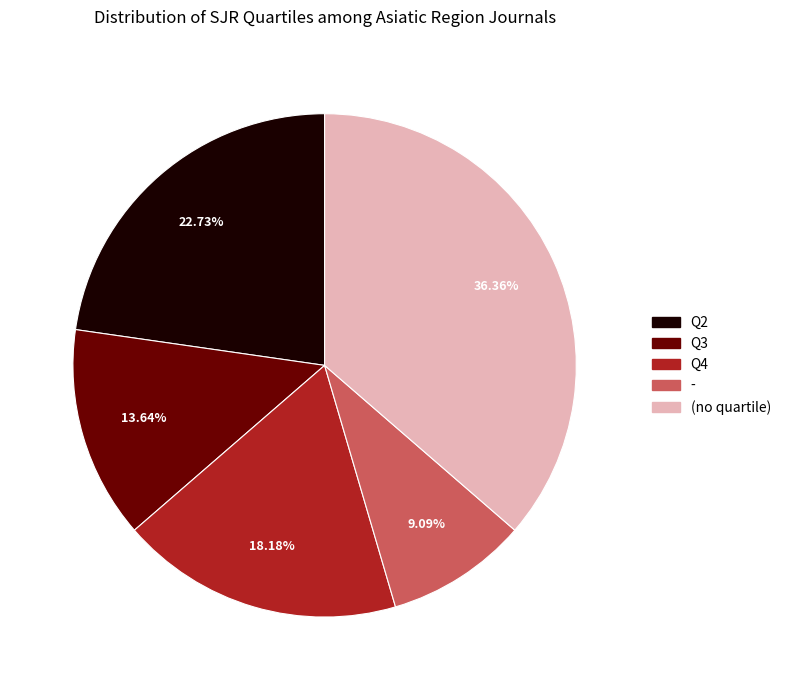

Does any single category account for the majority?

No